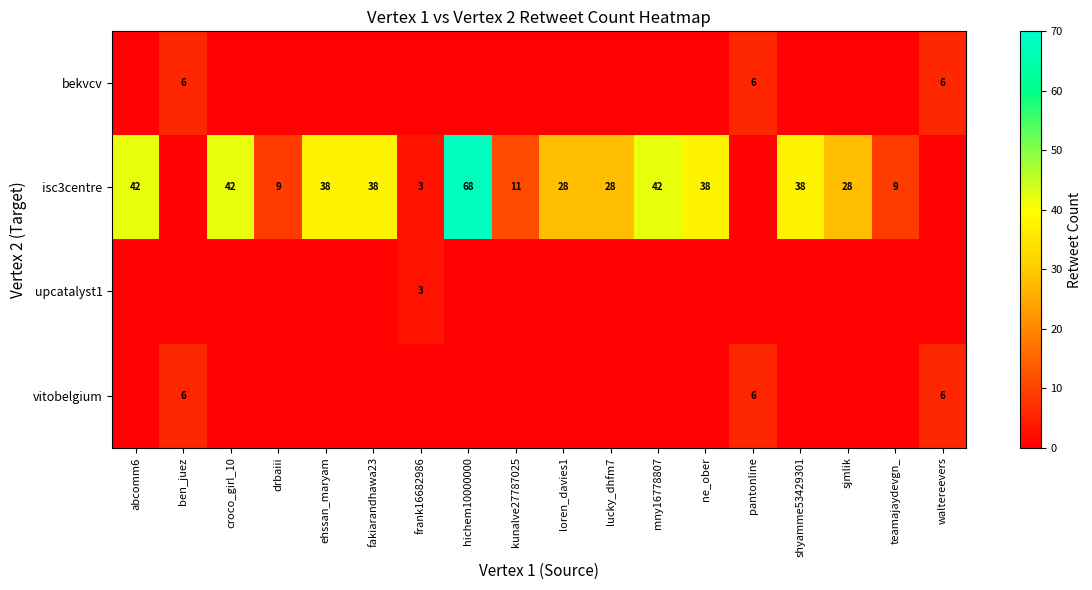

True or false: isc3centre has a value of 45.8 at lucky_dhfm7.

False